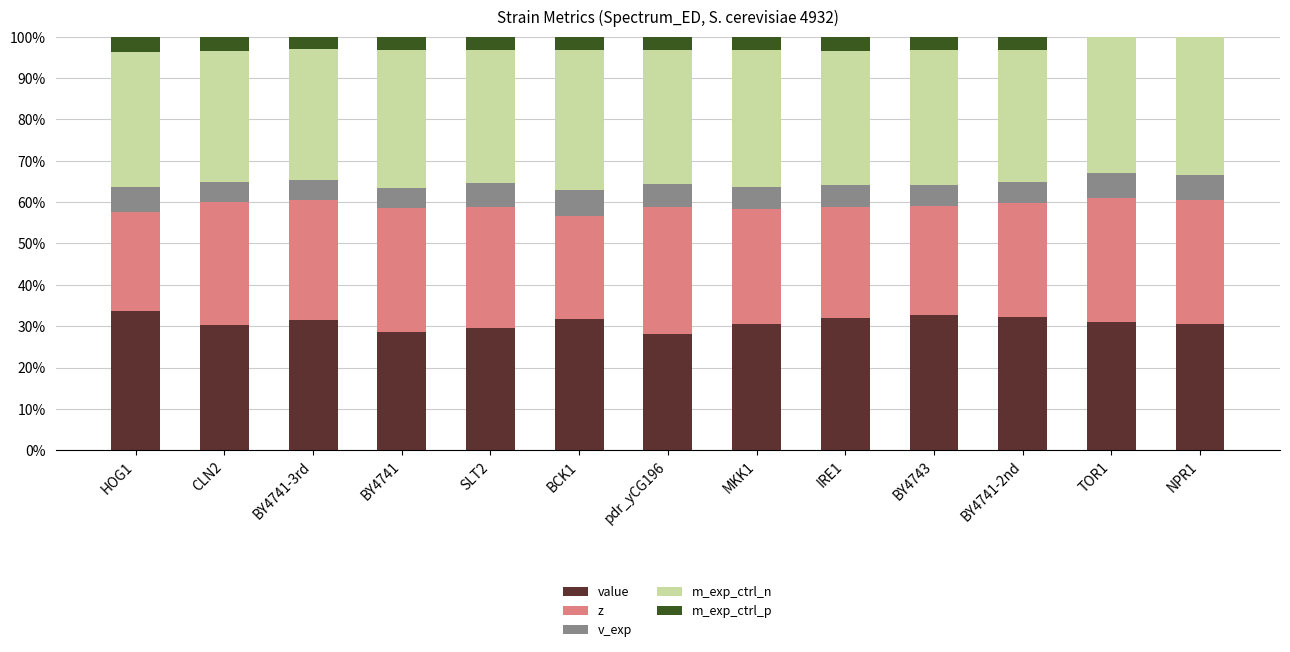

What are all the series names shown in the legend?

value, z, v_exp, m_exp_ctrl_n, m_exp_ctrl_p